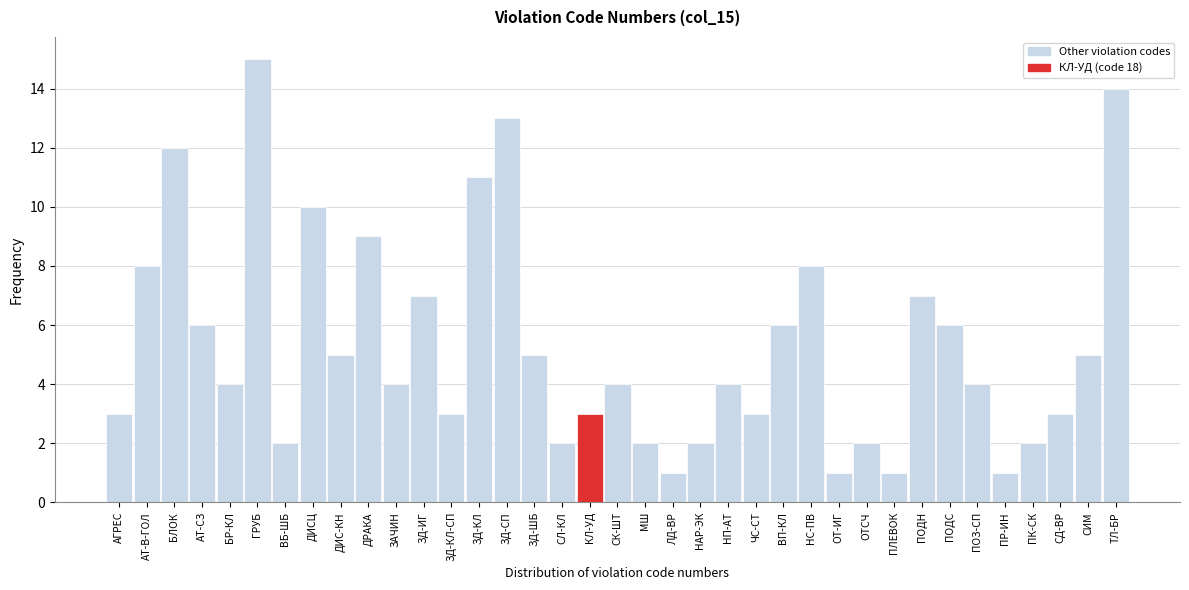

At which category does the chart reach its peak across all series?

ГРУБ